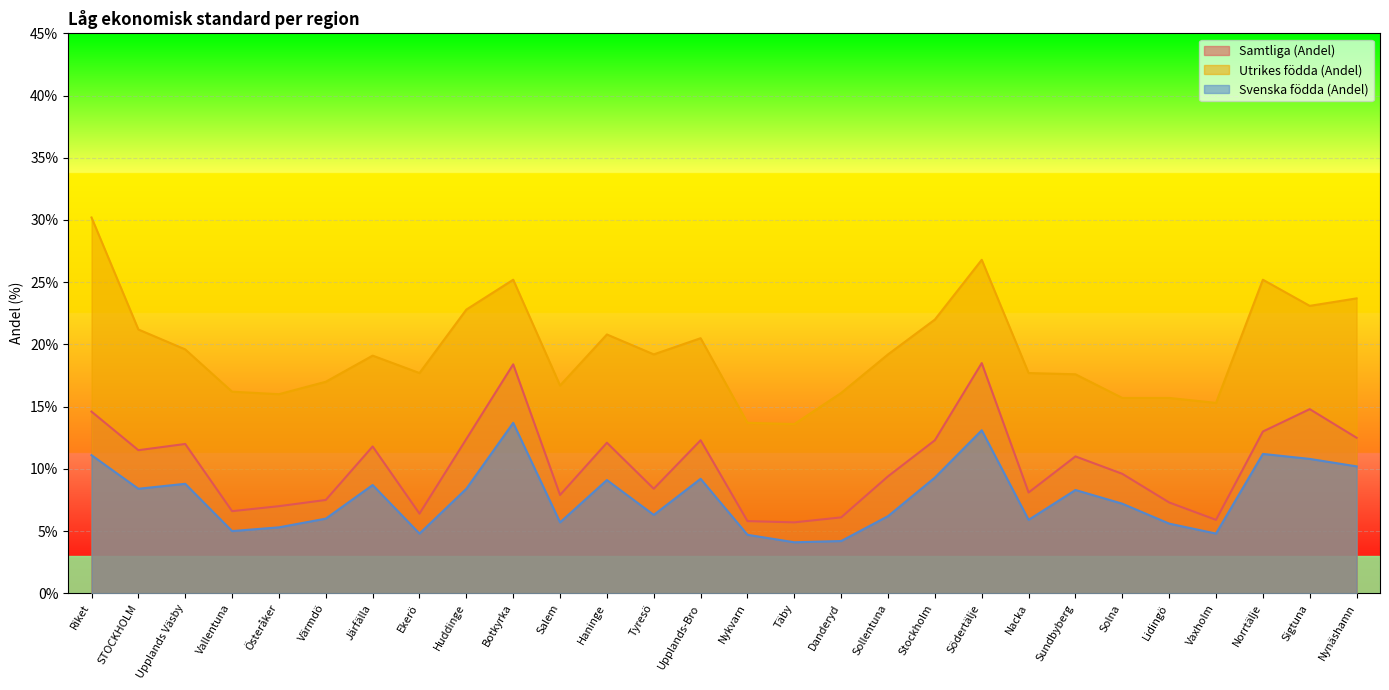

What is the label of the 17th point from the right?

Haninge